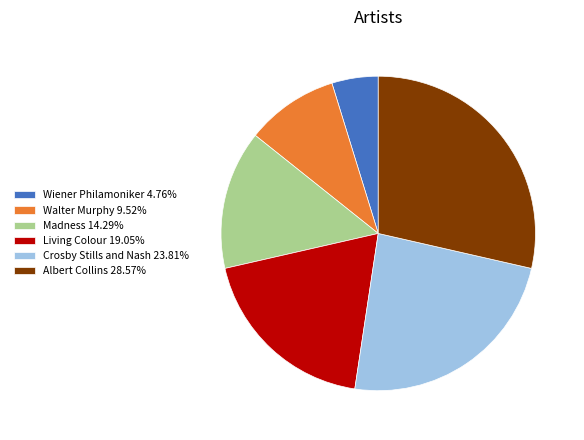

Rank the categories by value from lowest to highest.

Wiener Philamoniker, Walter Murphy, Madness, Living Colour, Crosby Stills and Nash, Albert Collins